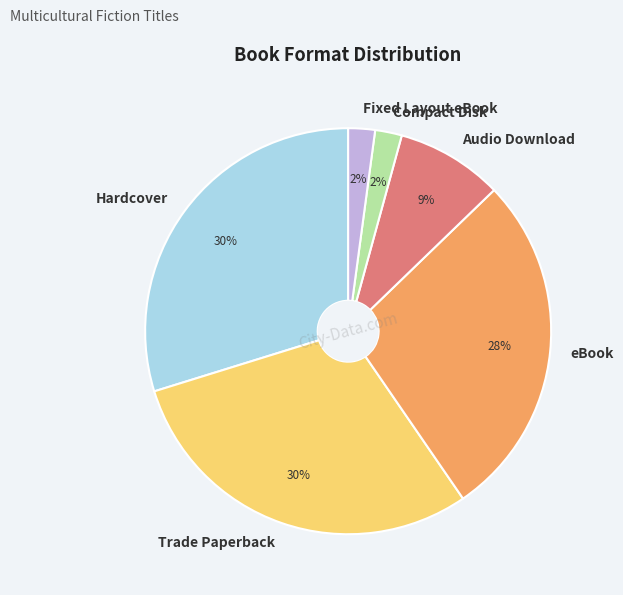

Which has a higher value, Audio Download or Hardcover?

Hardcover